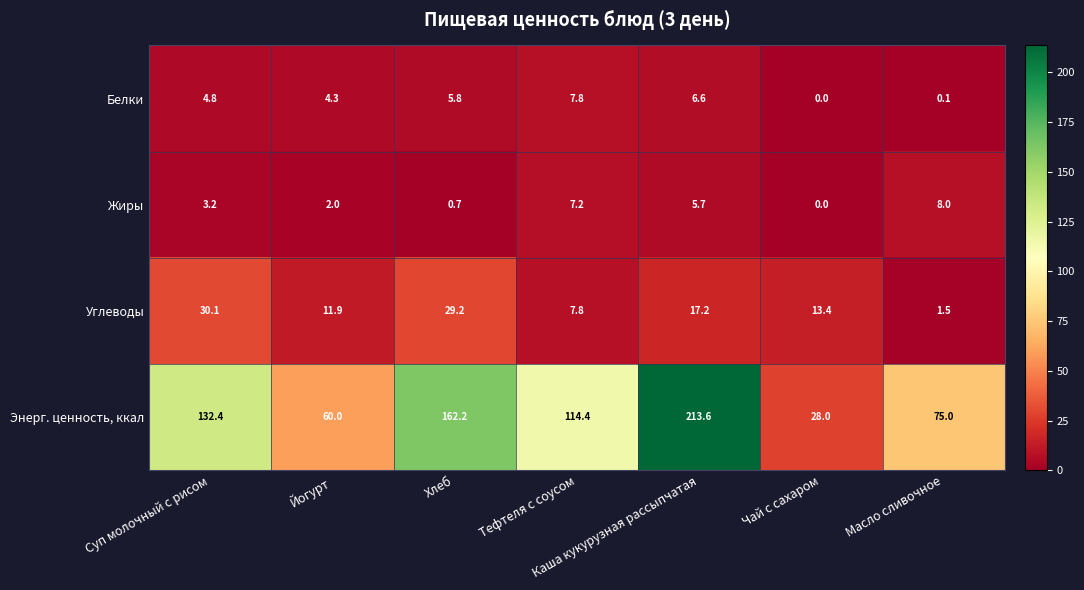

What is the average value of the Жиры series?

3.8